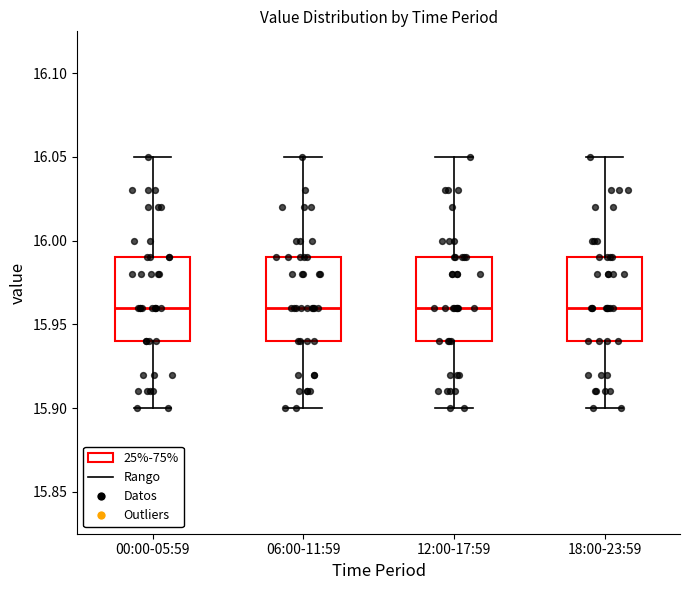

Where does the lower whisker of the box for 12:00-17:59 end on the y-axis? The values are not printed on the chart, so give them approximately, as read against the axis.

15.90